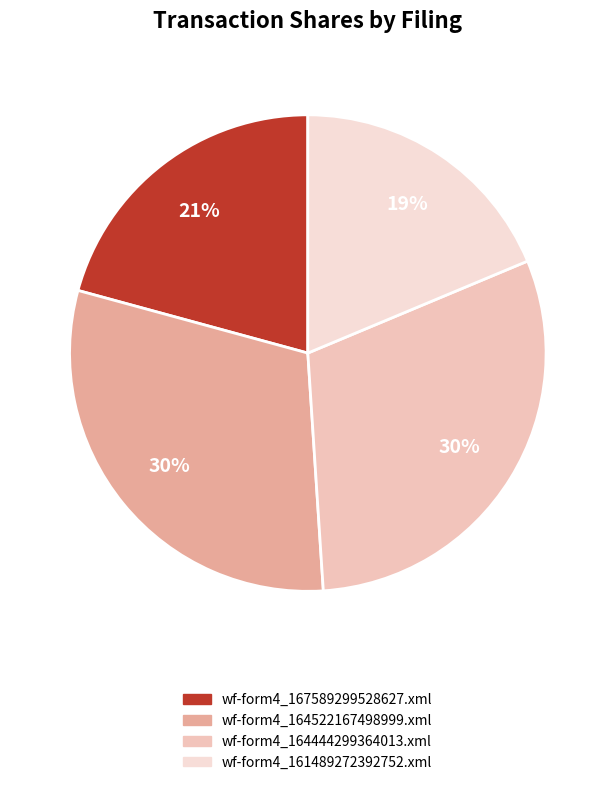

What percentage is the wf-form4_164522167498999.xml slice, to the nearest percent?

30%